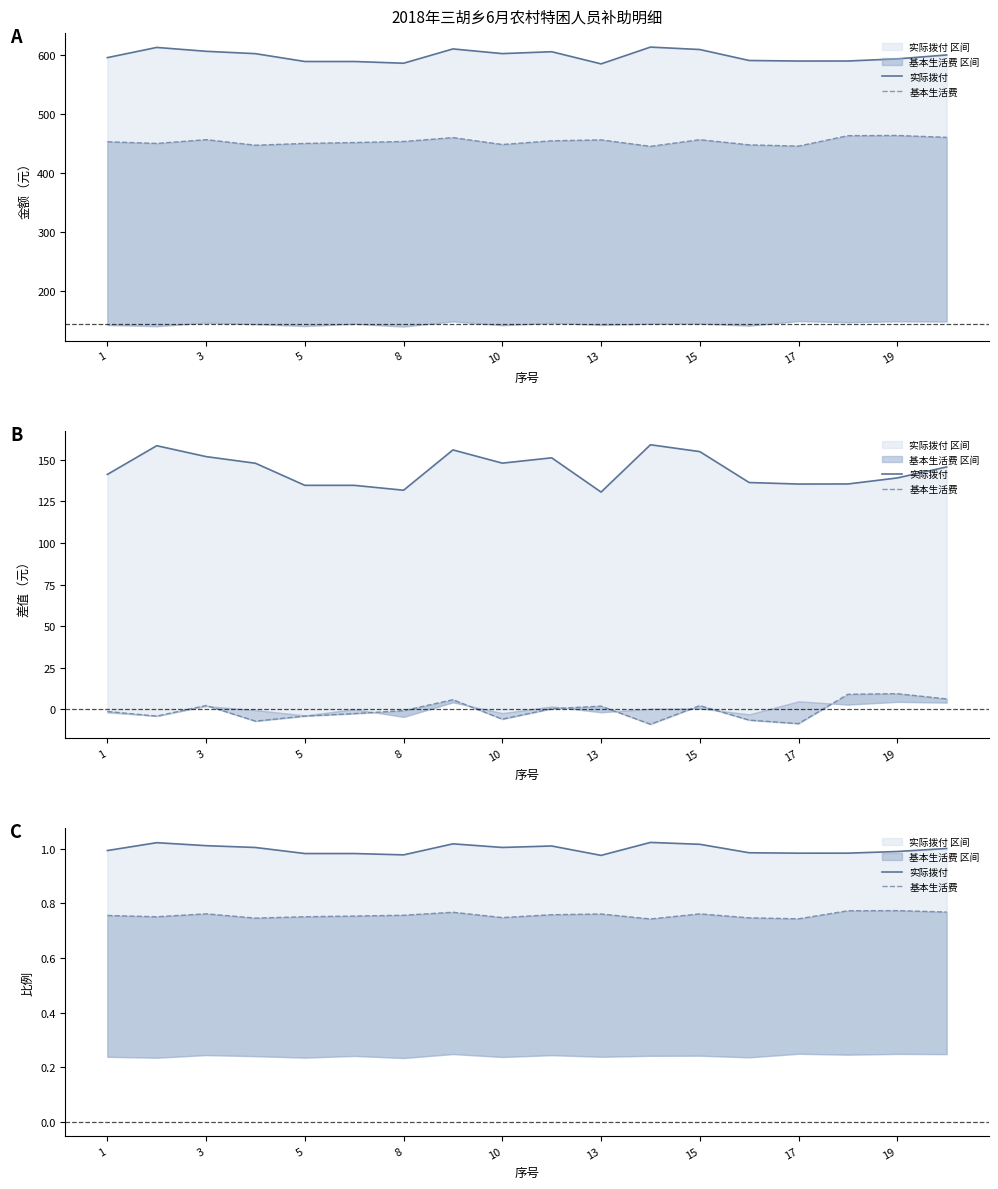

How many 基本生活费 values are between 0 and 1?

18